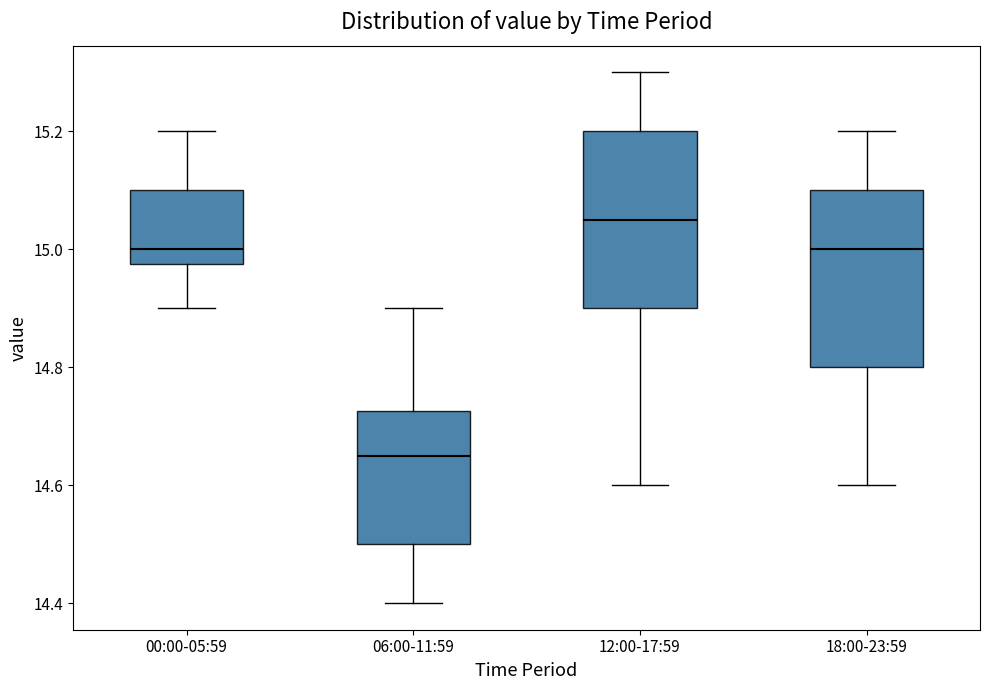

Reading left to right, transcribe this box plot: for each box, give where its median line is, the range the box spans, and where its two whiskers end, as read against the y-axis. The values are not printed on the chart, so give them approximately, as read against the axis.

00:00-05:59: median 15.00, box 14.98 to 15.10, whiskers 14.90 to 15.20
06:00-11:59: median 14.66, box 14.50 to 14.72, whiskers 14.40 to 14.90
12:00-17:59: median 15.06, box 14.90 to 15.20, whiskers 14.60 to 15.30
18:00-23:59: median 15.00, box 14.80 to 15.10, whiskers 14.60 to 15.20